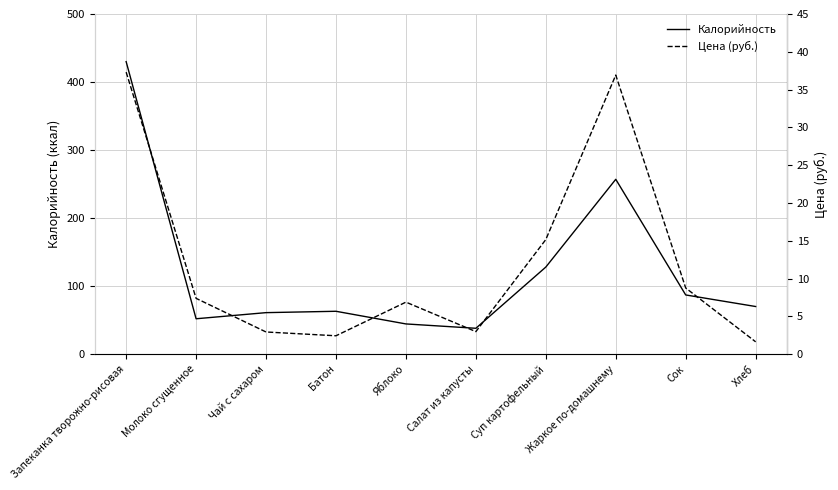

What is the label of the 2nd point from the left?

Молоко сгущенное